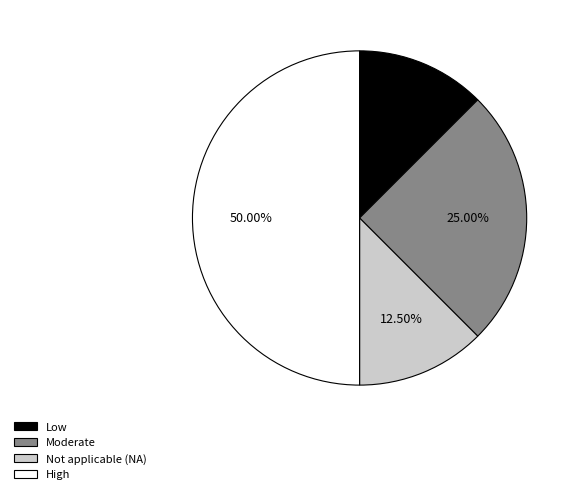

What is the ratio of the value at High to the value at Moderate?

2.0